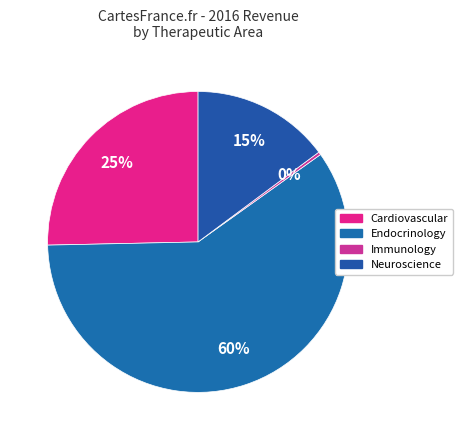

How many slices are in this pie chart?

4